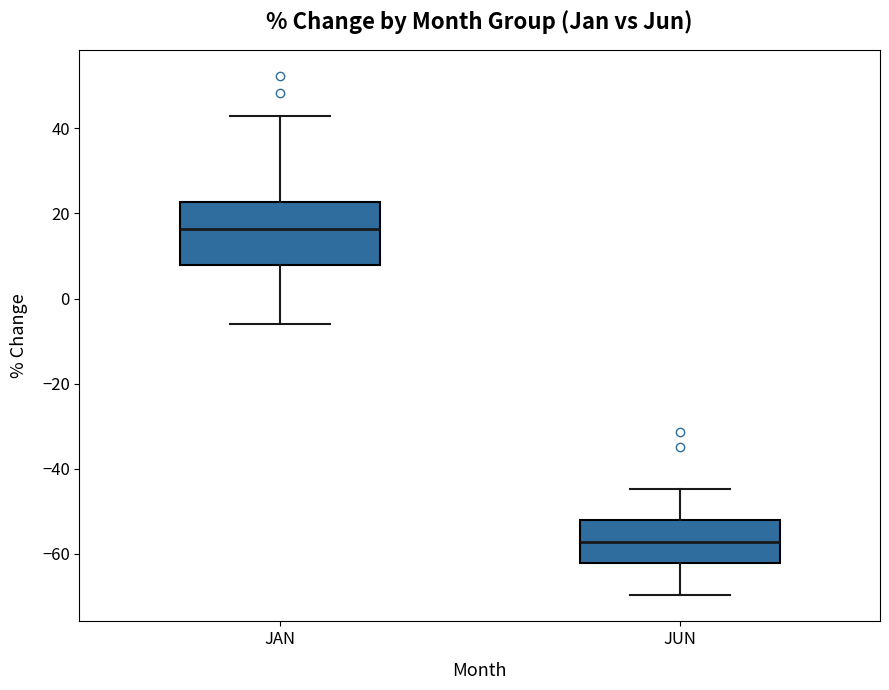

Reading left to right, transcribe this box plot: for each box, give where its median line is, the range the box spans, and where its two whiskers end, as read against the y-axis. The values are not printed on the chart, so give them approximately, as read against the axis.

JAN: median 16, box 8 to 22, whiskers -6 to 42
JUN: median -58, box -62 to -52, whiskers -70 to -44